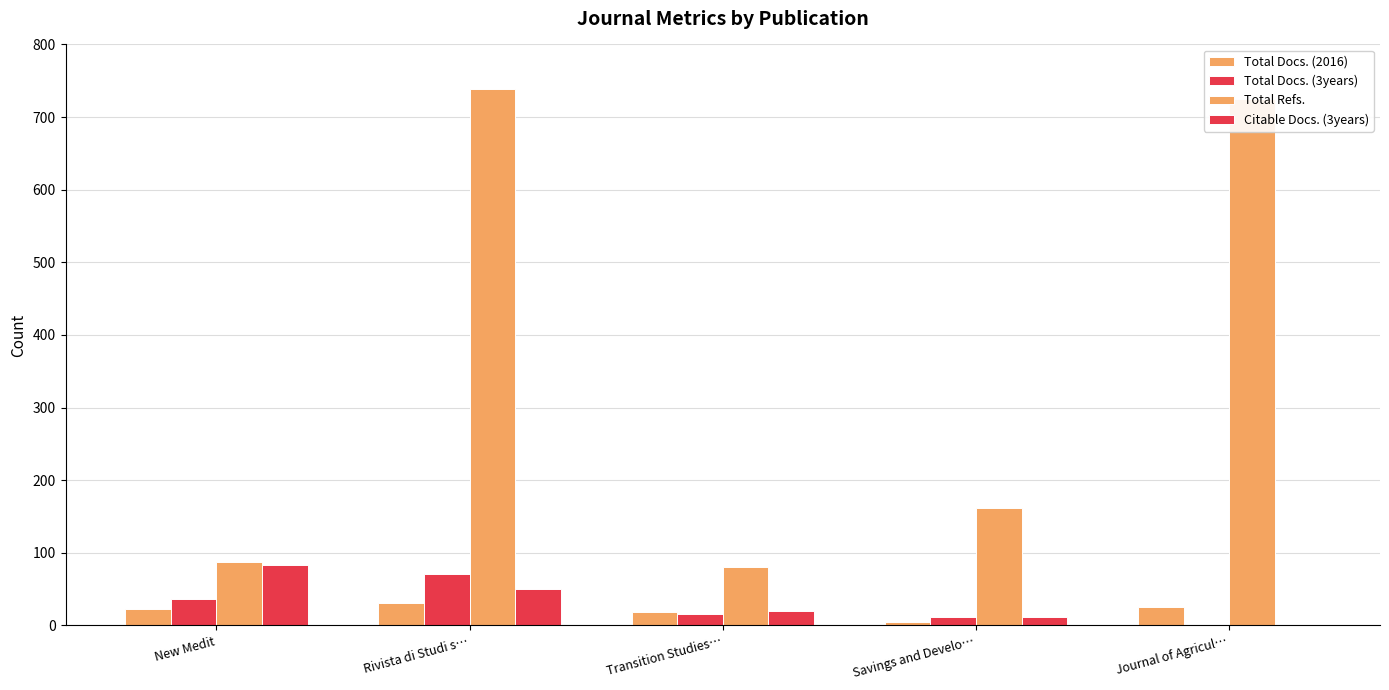

Which series changed the most between Transition Studies… and Savings and Develo…?

Total Refs.